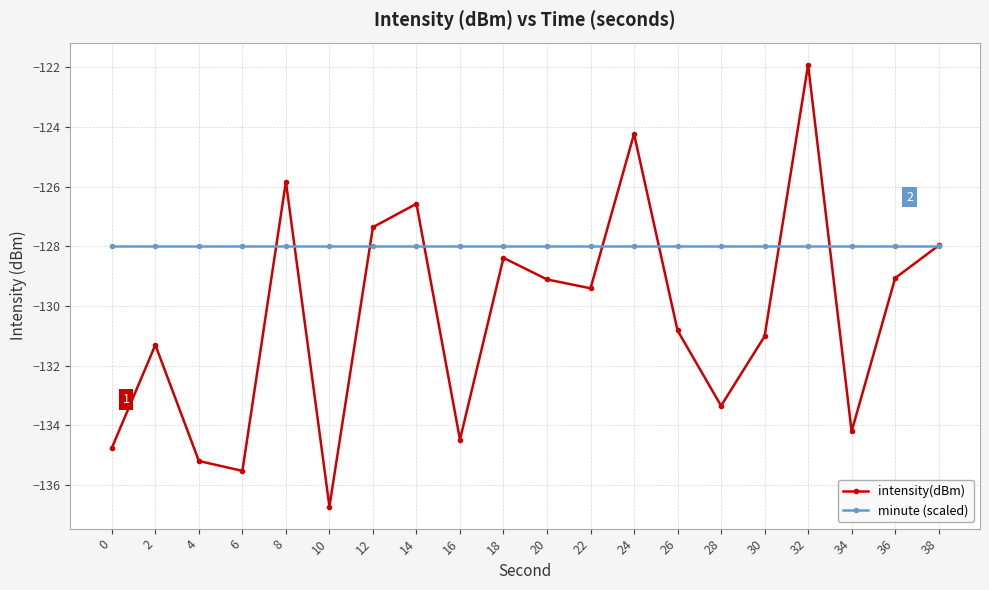

What are all the series names shown in the legend?

intensity(dBm), minute (scaled)